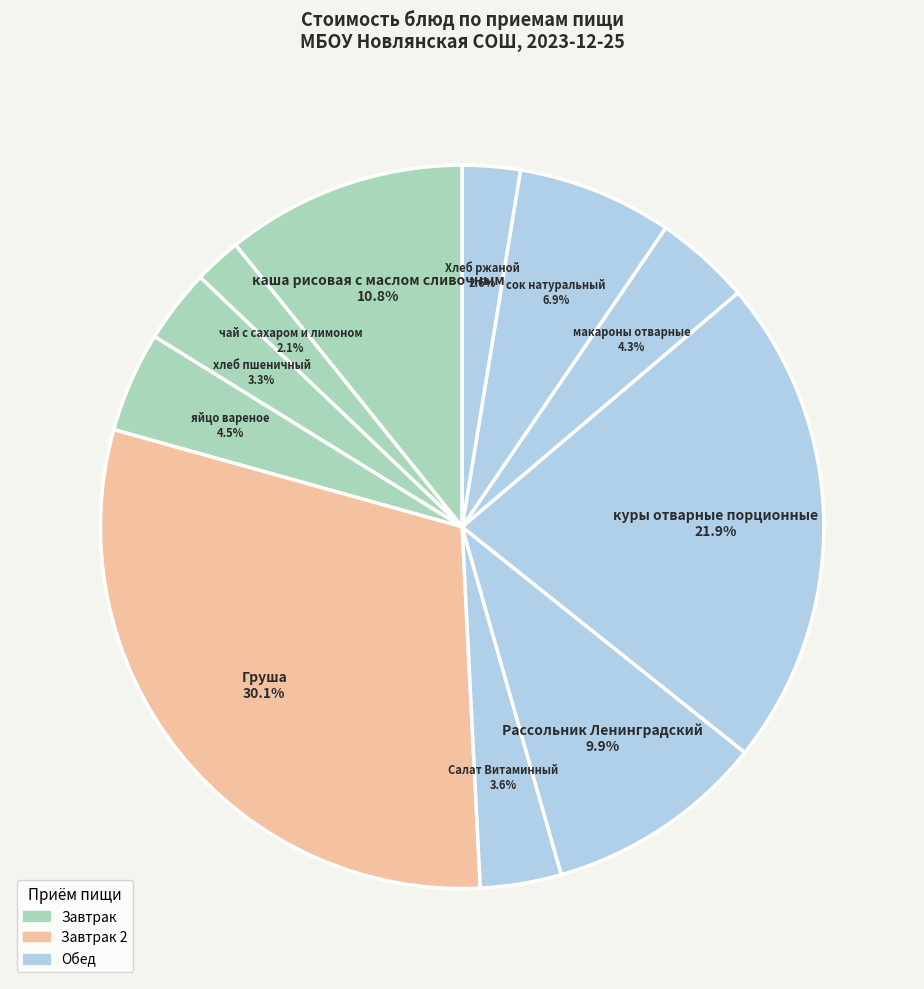

Is the sum of чай с сахаром и лимоном and яйцо вареное greater than half?

No